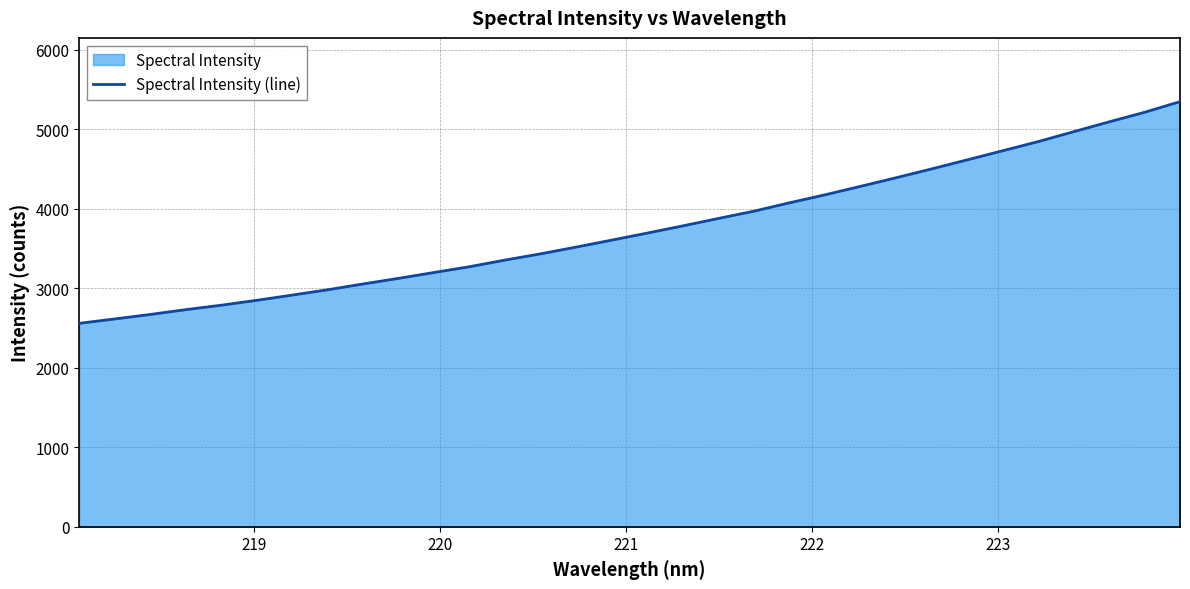

What is the minimum value shown in the chart?

2559.4